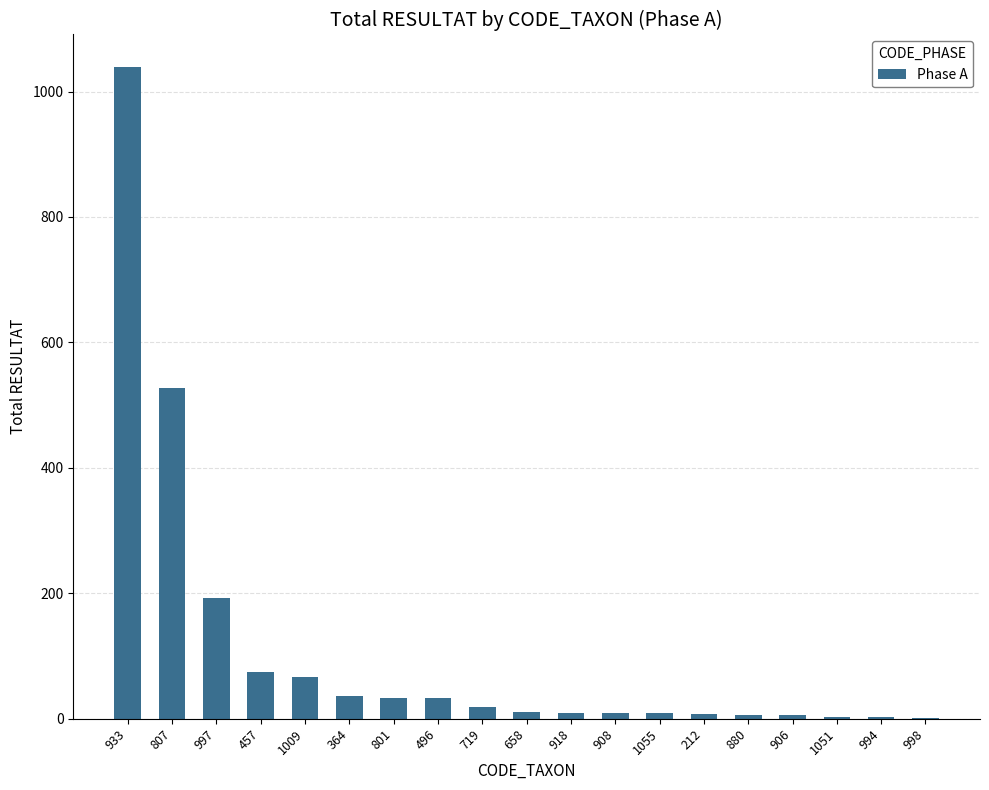

What is the ratio of the value at 918 to the value at 880?

1.5